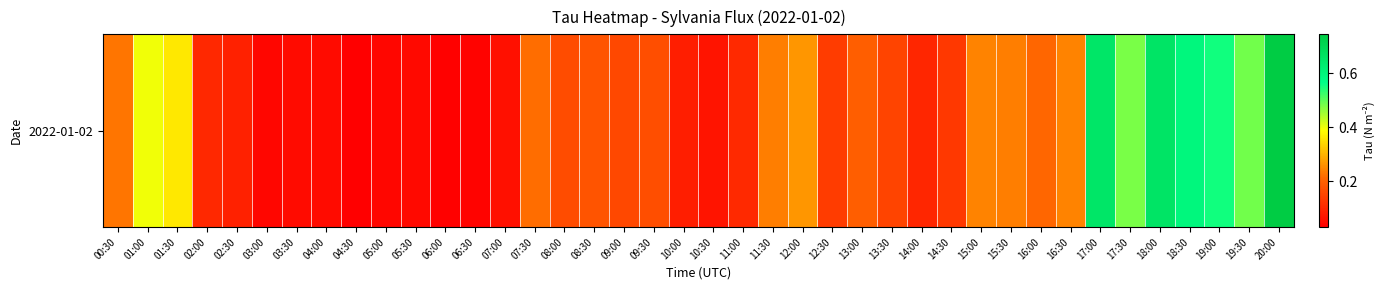

Rank the categories by value from highest to lowest.

20:00, 18:00, 17:00, 18:30, 19:00, 19:30, 17:30, 01:00, 01:30, 12:00, 16:30, 15:00, 11:30, 15:30, 00:30, 07:30, 16:00, 13:00, 08:30, 09:30, 08:00, 09:00, 13:30, 12:30, 14:30, 11:00, 02:00, 14:00, 02:30, 10:00, 10:30, 07:00, 04:00, 03:30, 05:30, 05:00, 03:00, 06:30, 06:00, 04:30